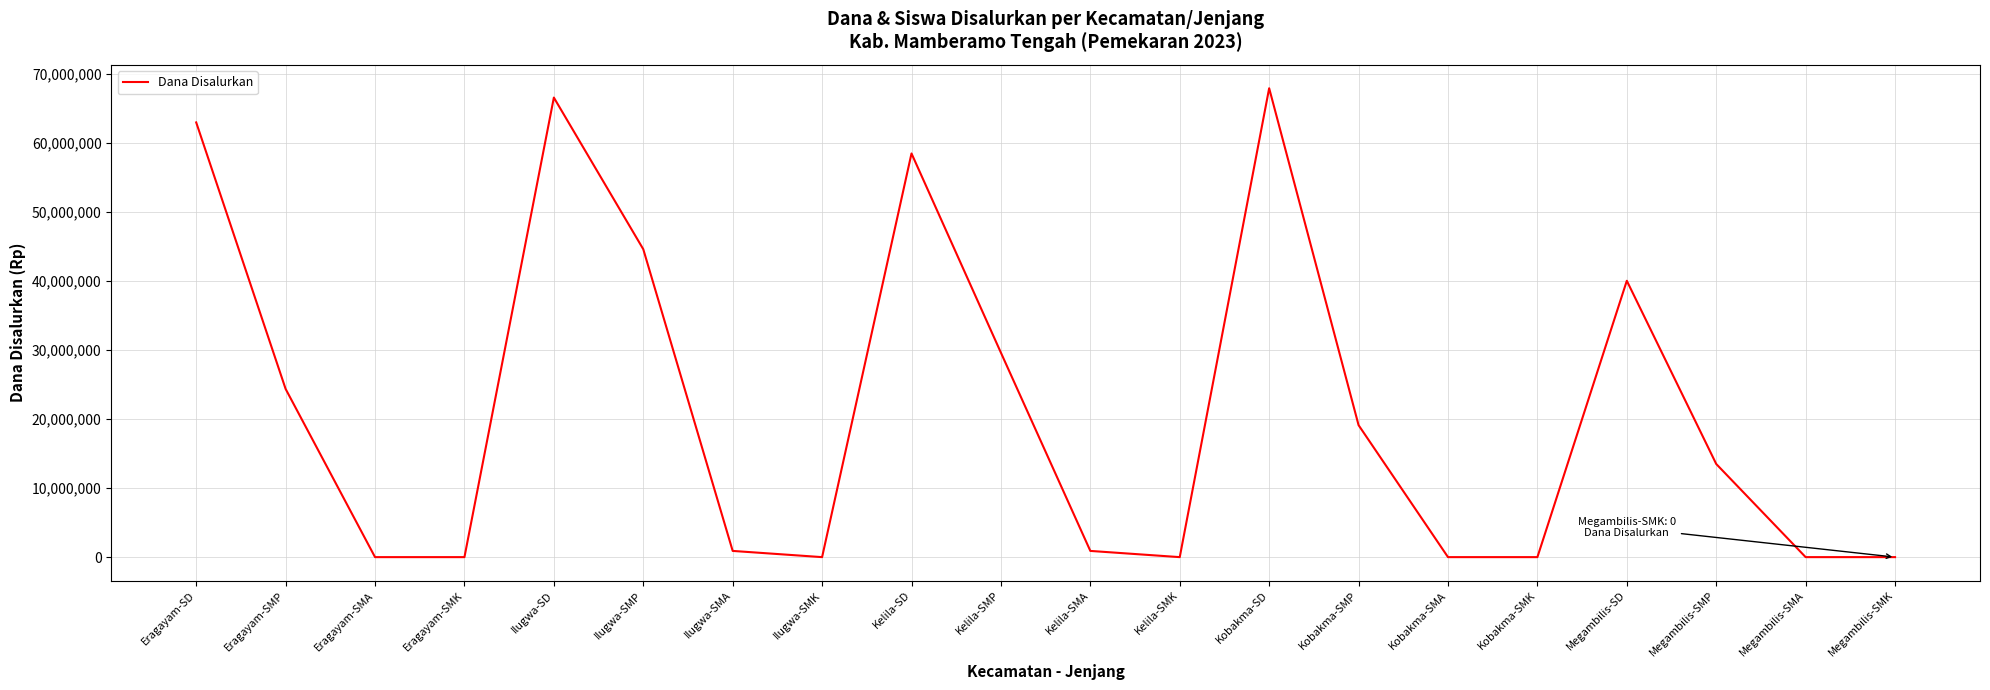

Reading right to left, list all the values displayed in this chart.

Megambilis-SMK=0	Megambilis-SMA=0	Megambilis-SMP=13500000	Megambilis-SD=40050000	Kobakma-SMK=0	Kobakma-SMA=0	Kobakma-SMP=19125000	Kobakma-SD=67950000	Kelila-SMK=0	Kelila-SMA=900000	Kelila-SMP=29625000	Kelila-SD=58500000	Ilugwa-SMK=0	Ilugwa-SMA=900000	Ilugwa-SMP=44625000	Ilugwa-SD=66600000	Eragayam-SMK=0	Eragayam-SMA=0	Eragayam-SMP=24375000	Eragayam-SD=63000000